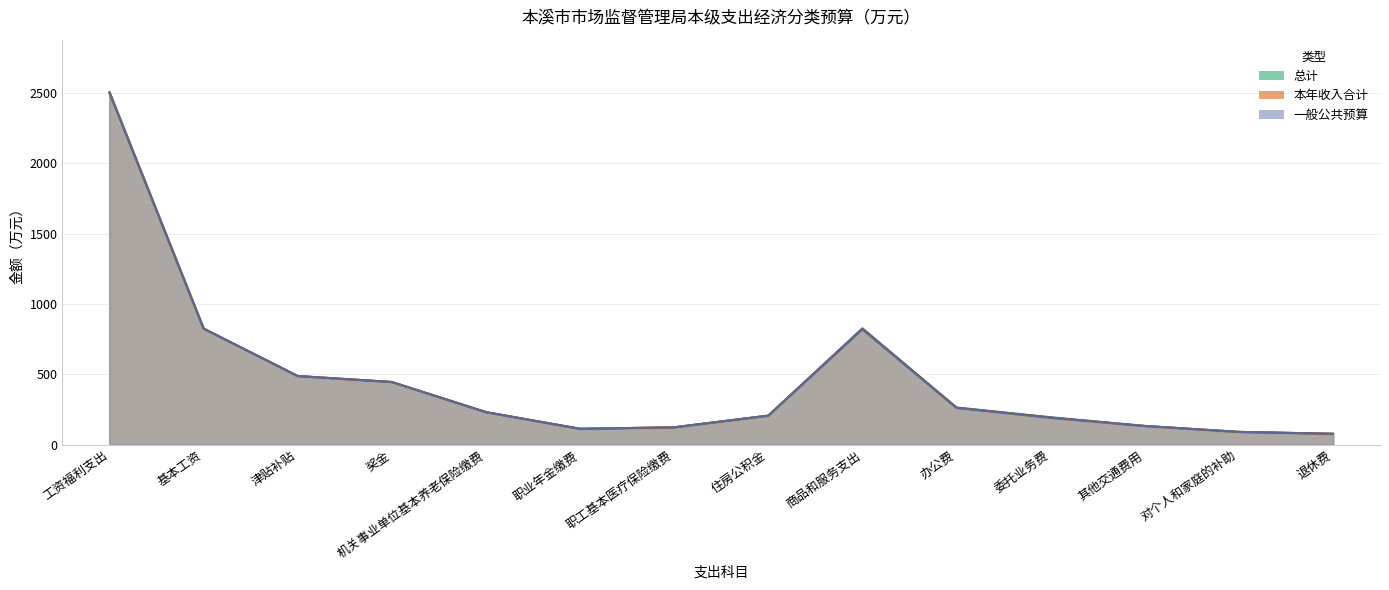

What is the value of the 一般公共预算 point at the 3rd from the left?

487.6